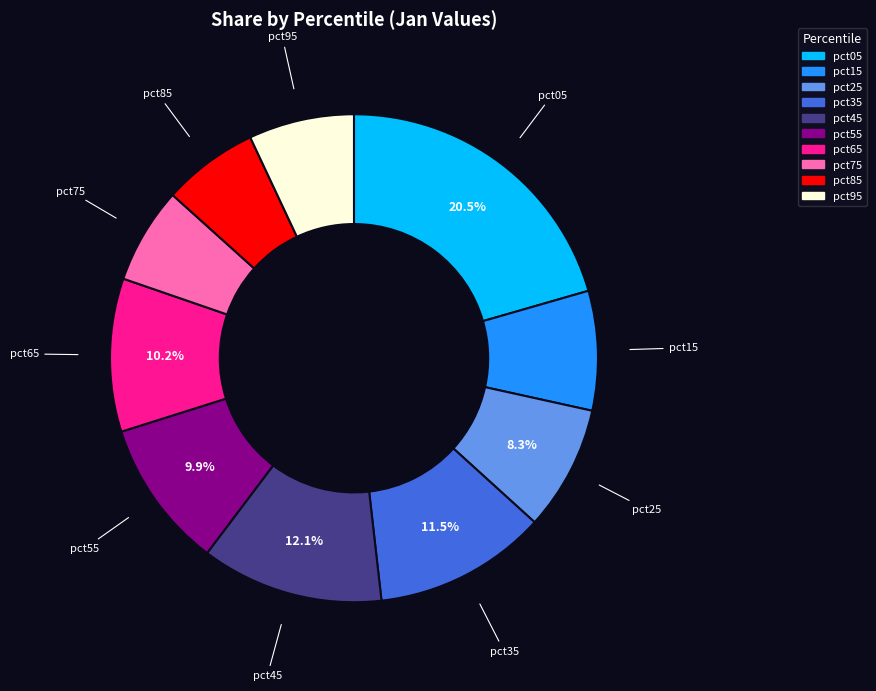

Which slice is the largest?

pct05